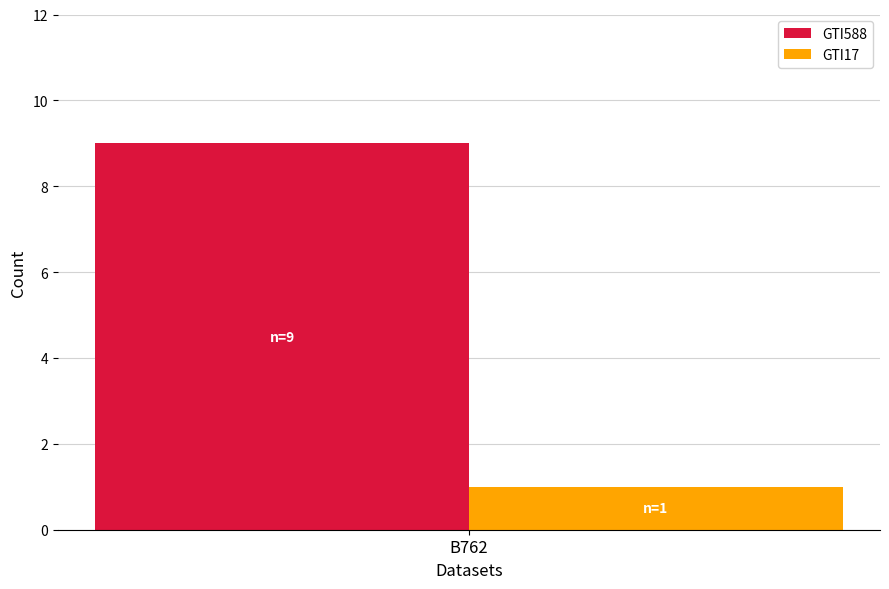

What is the approximate value of GTI588 at B762?

9